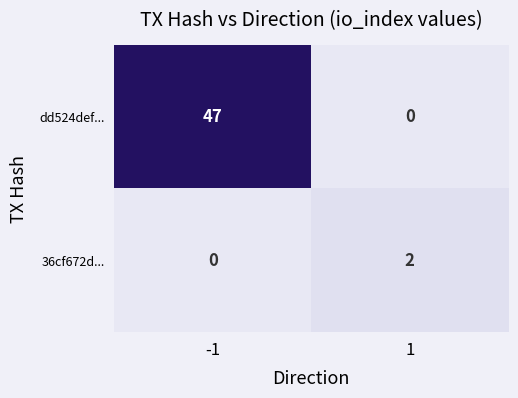

The 36cf672d... series shows 1 at -1. True or false?

False